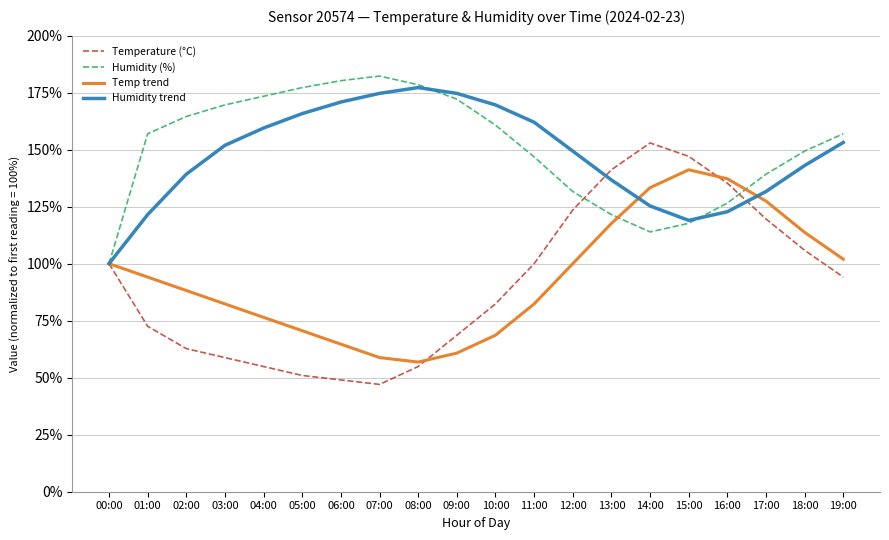

Rank the series by their maximum value, from highest to lowest.

Humidity (%), Humidity trend, Temperature (°C), Temp trend